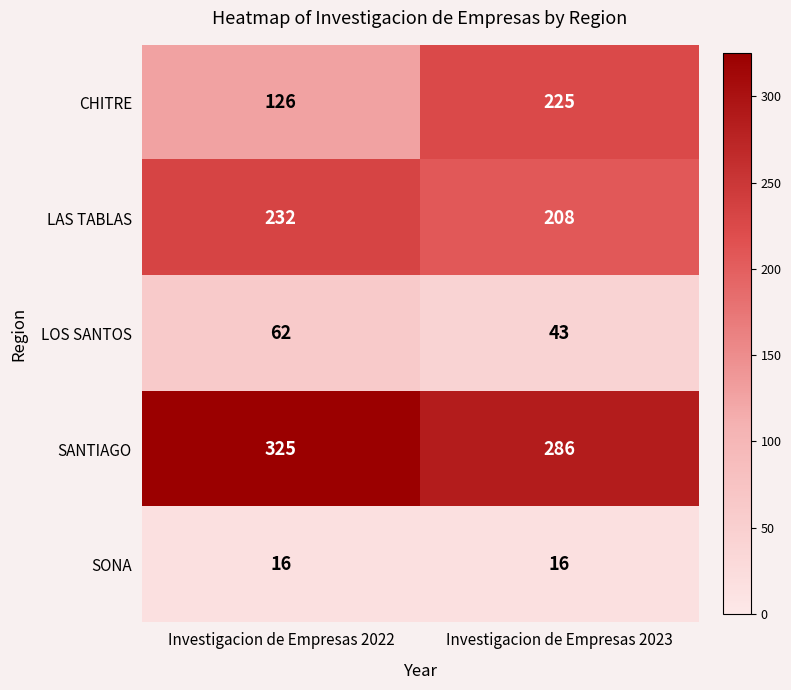

What is the approximate value of LOS SANTOS at Investigacion de Empresas 2022, to the nearest 5?

60